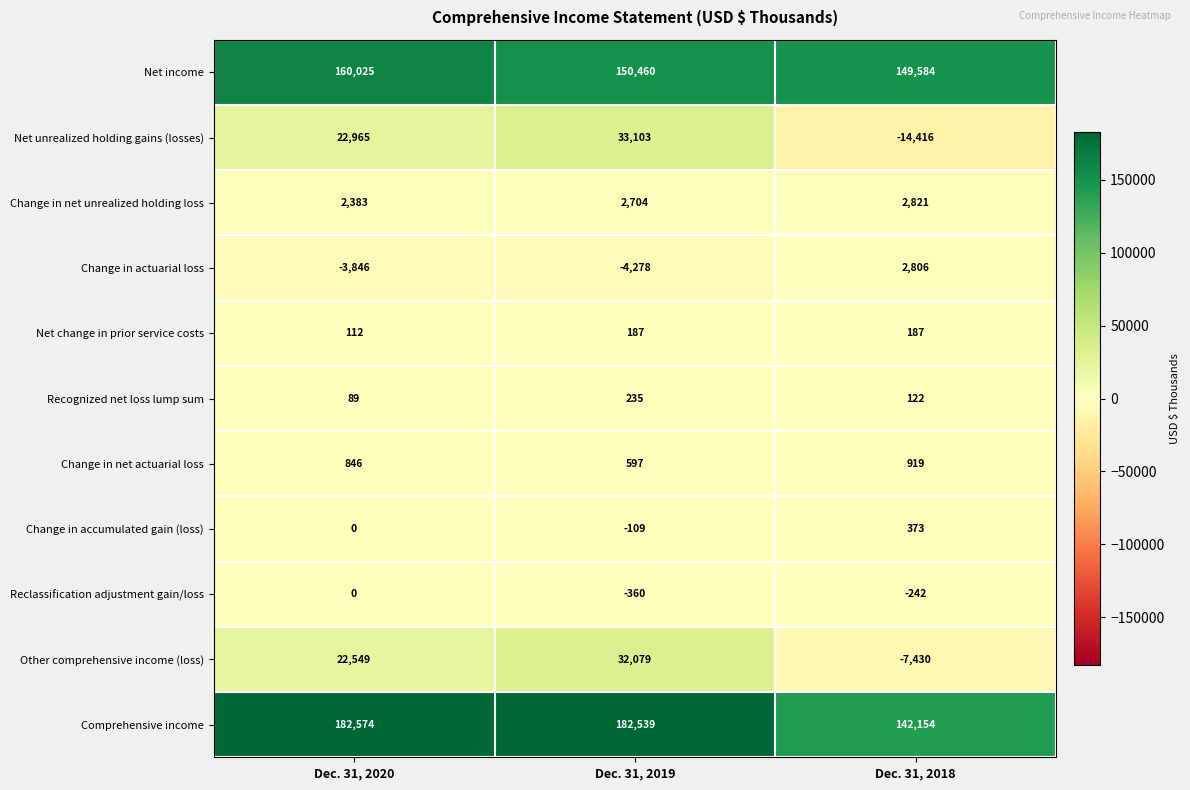

Which series has the widest spread of values?

Net unrealized holding gains (losses)